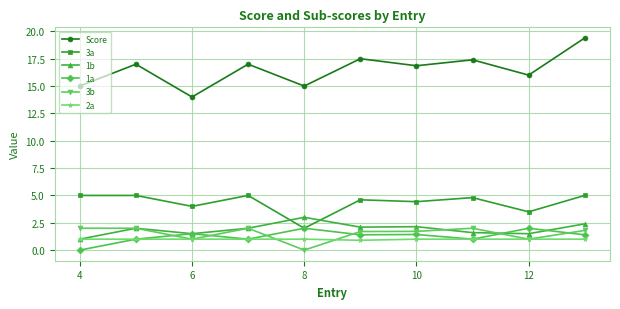

How many interior local valleys does the Score series have?

4